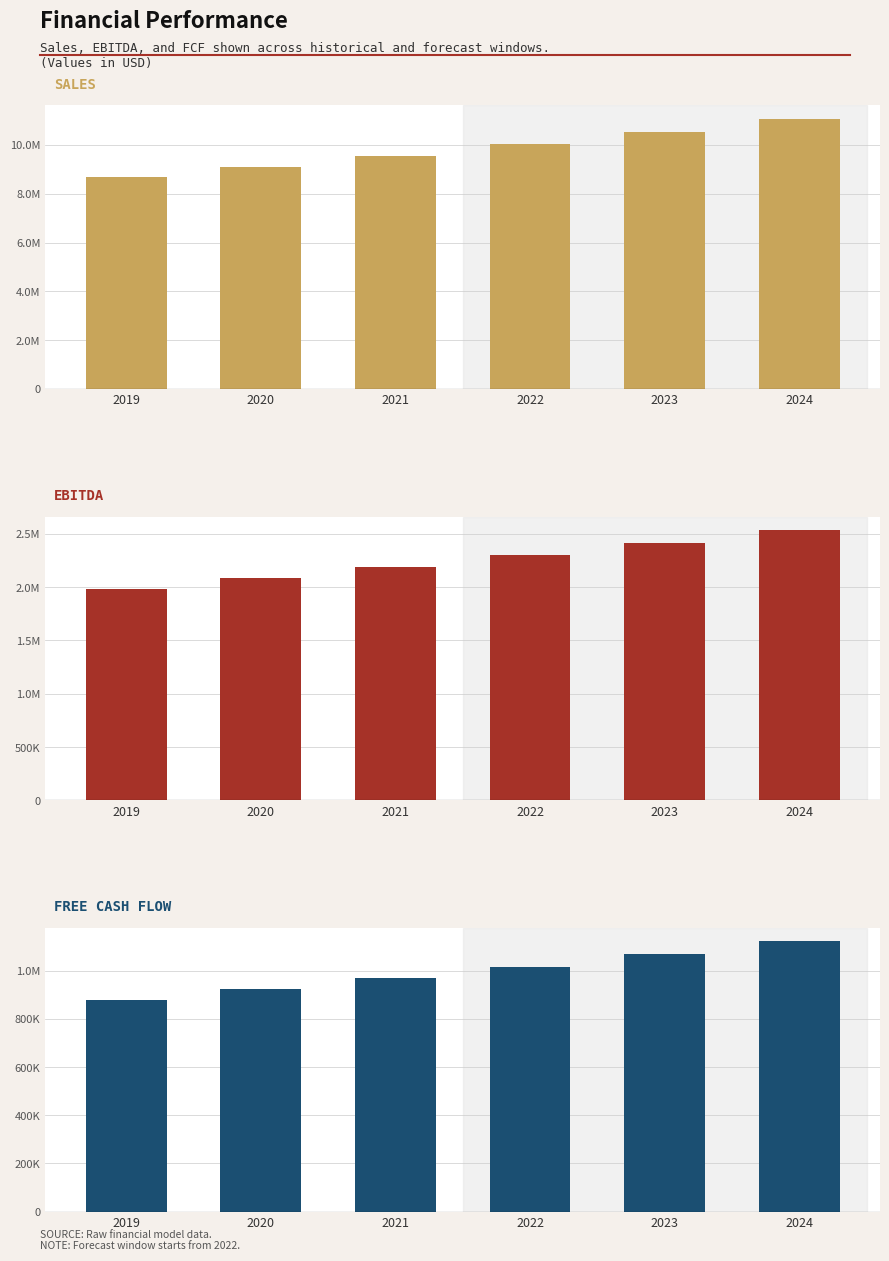

Is it true that EBITDA equals 1987078.8 at 2019?

True